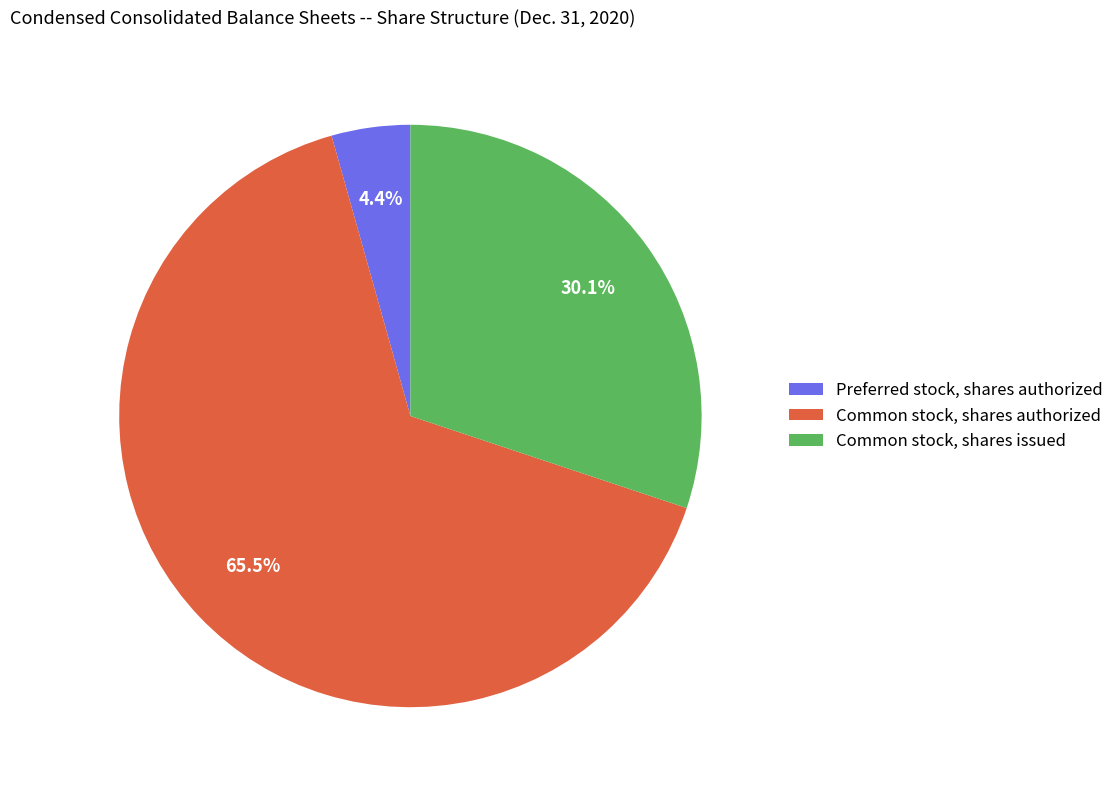

The Preferred stock, shares authorized slice represents 4% of the pie. True or false?

True